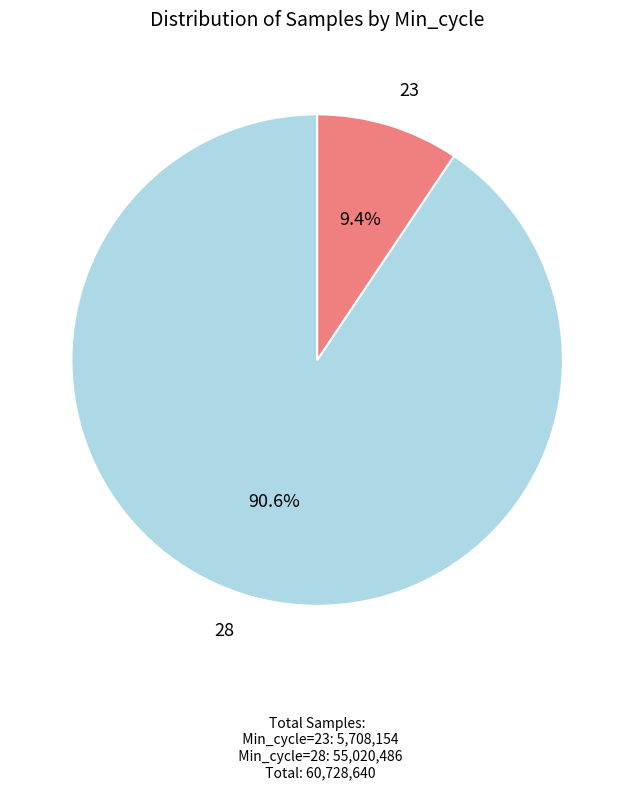

How many slices are in this pie chart?

2